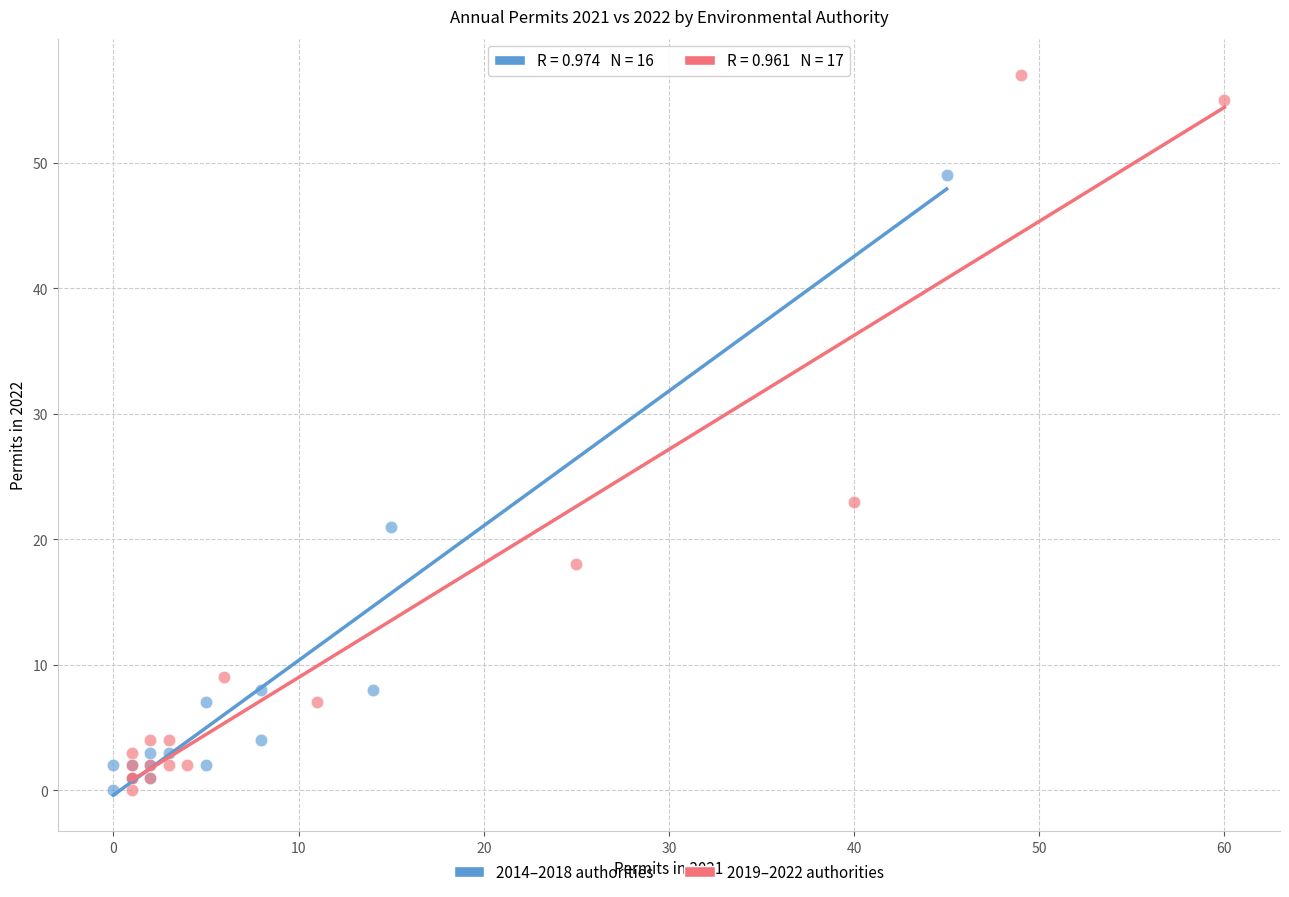

Which series contains the highest Y value?

2019–2022 authorities